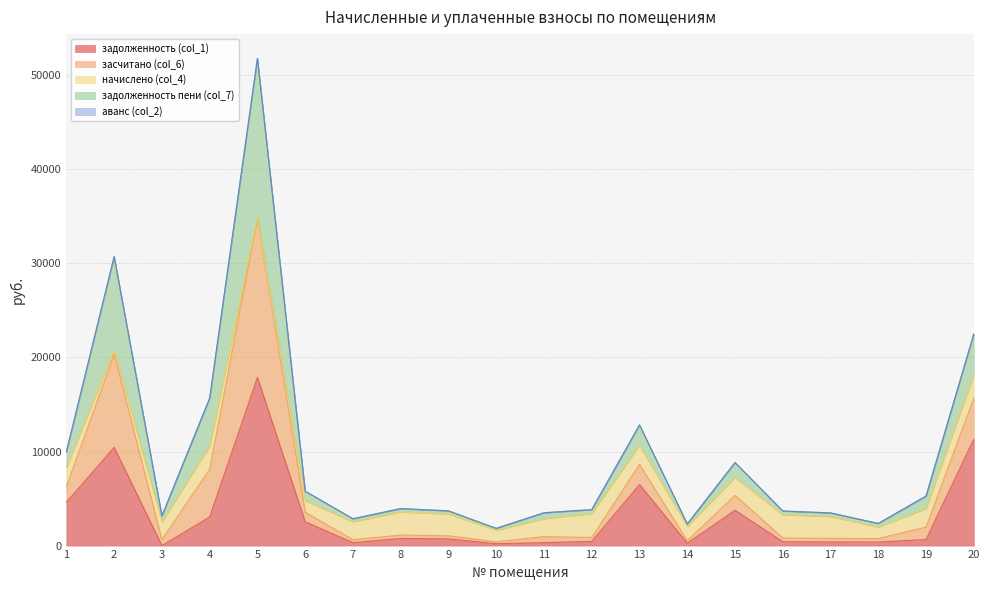

The задолженность (col_1) series shows 4609.5 at 1. True or false?

True